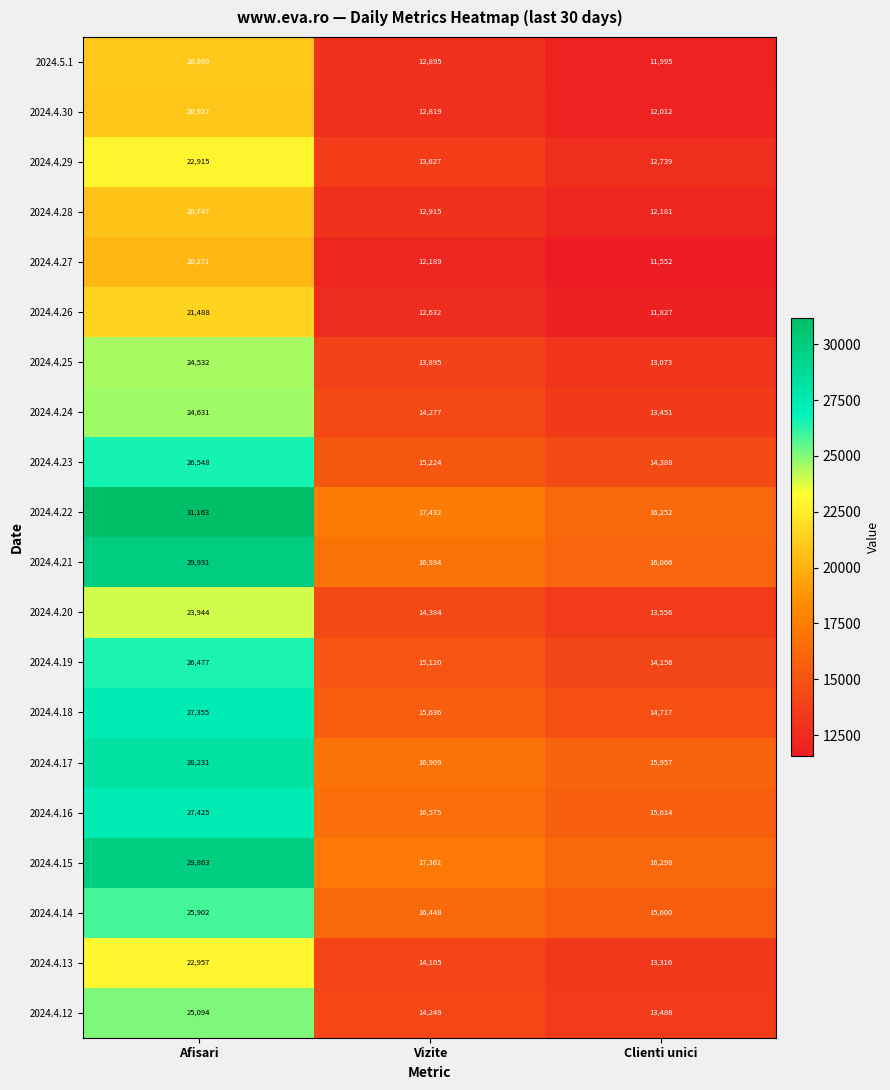

What is the smallest value displayed?

11552